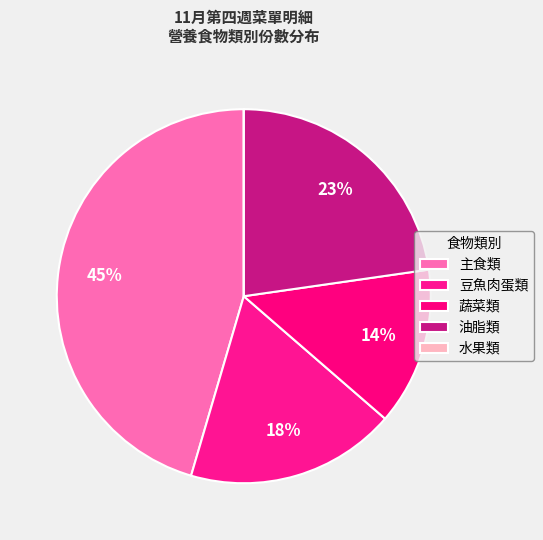

Rank the categories by value from highest to lowest.

主食類, 油脂類, 豆魚肉蛋類, 蔬菜類, 水果類